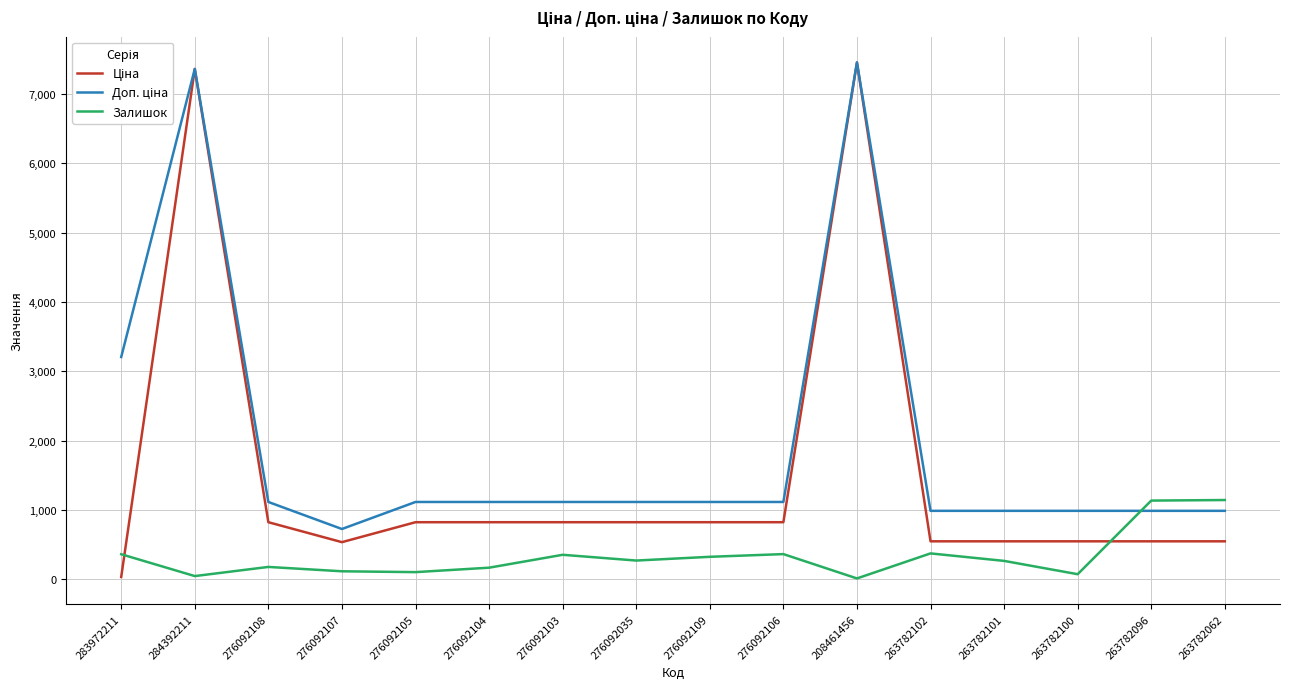

What is the total value across all series at 276092104?

2102.0